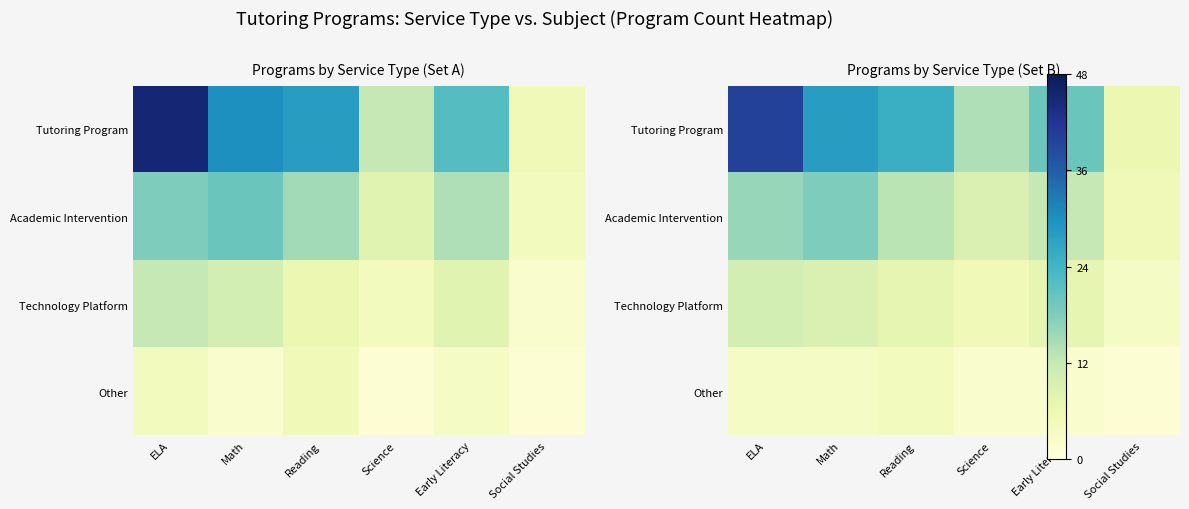

Which series has the widest spread of values?

Tutoring Program